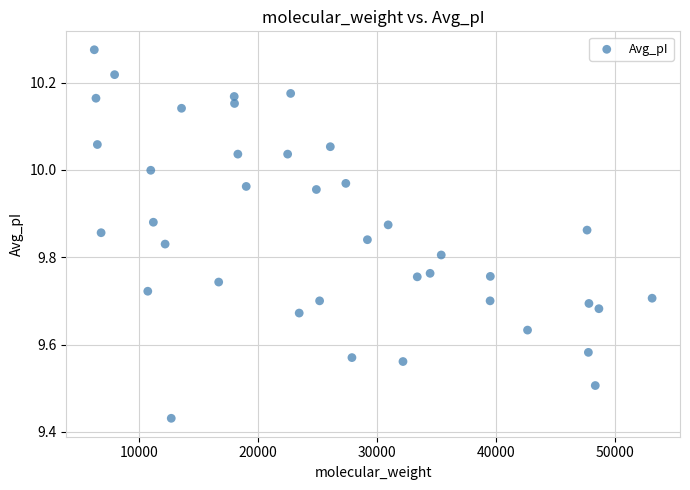

What is the range of Y values (max minus min)?

0.8